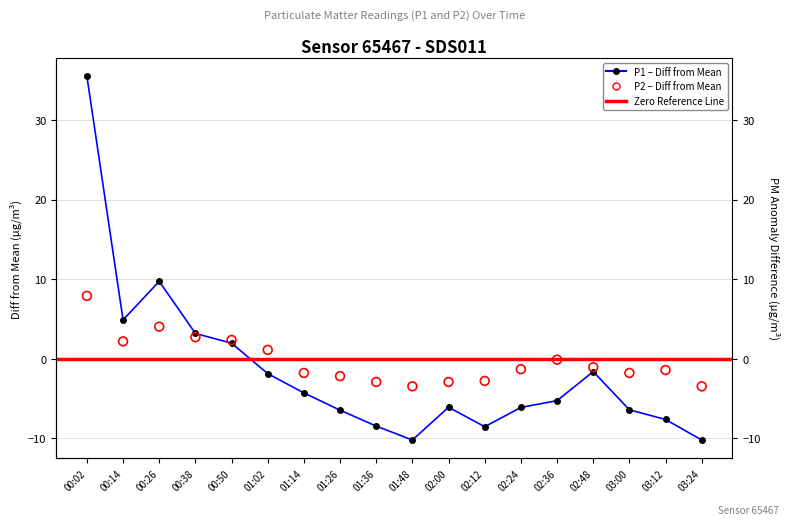

Which series reaches the maximum Y coordinate?

P1